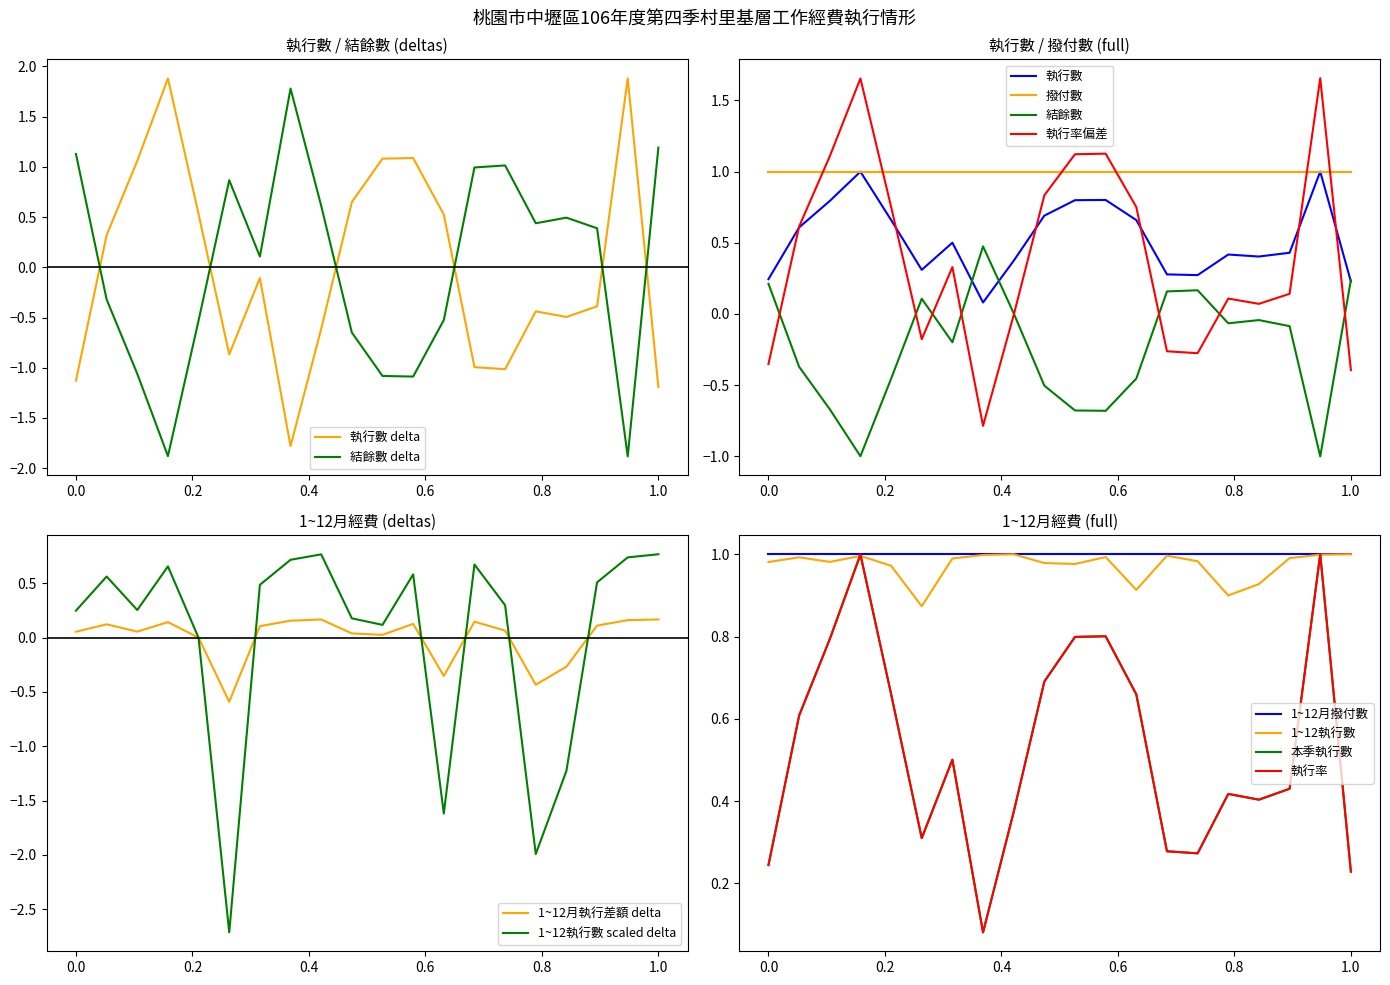

After their last crossing, which series has the higher values: 執行數 delta or 結餘數 delta?

結餘數 delta